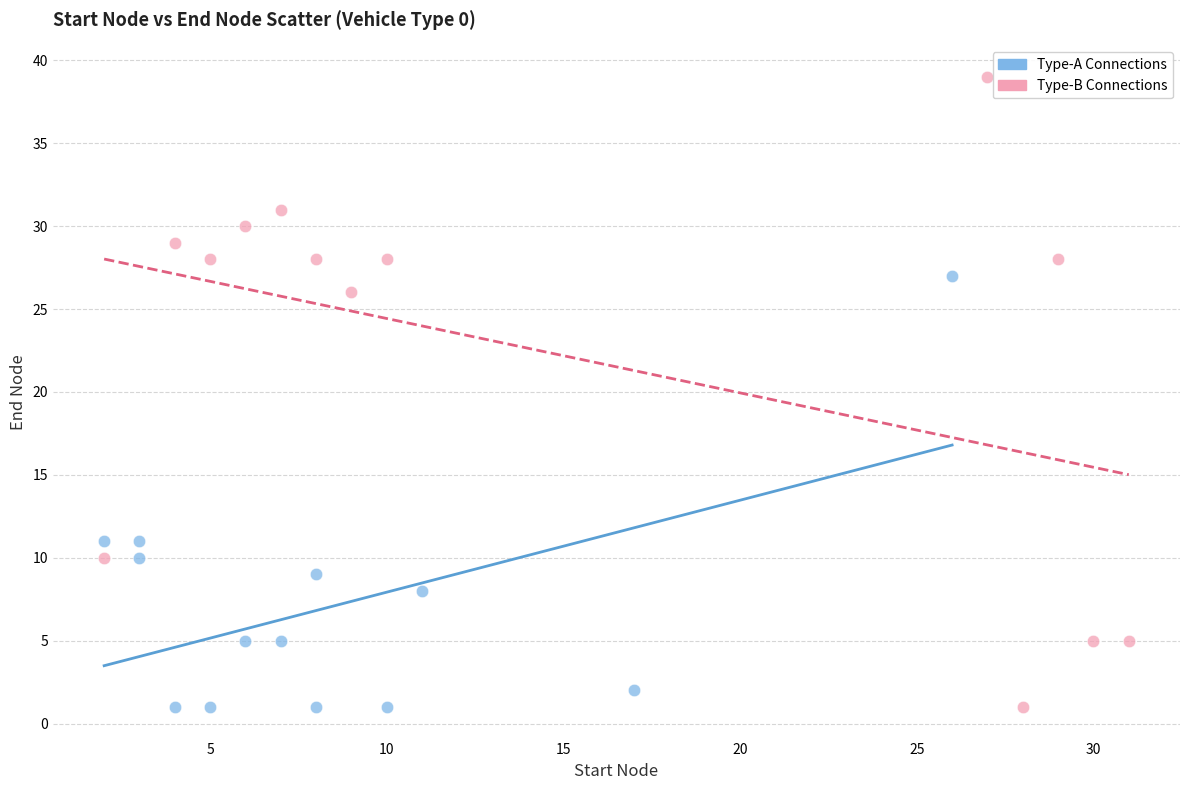

What are all the series names shown in the legend?

Type-A Connections, Type-B Connections